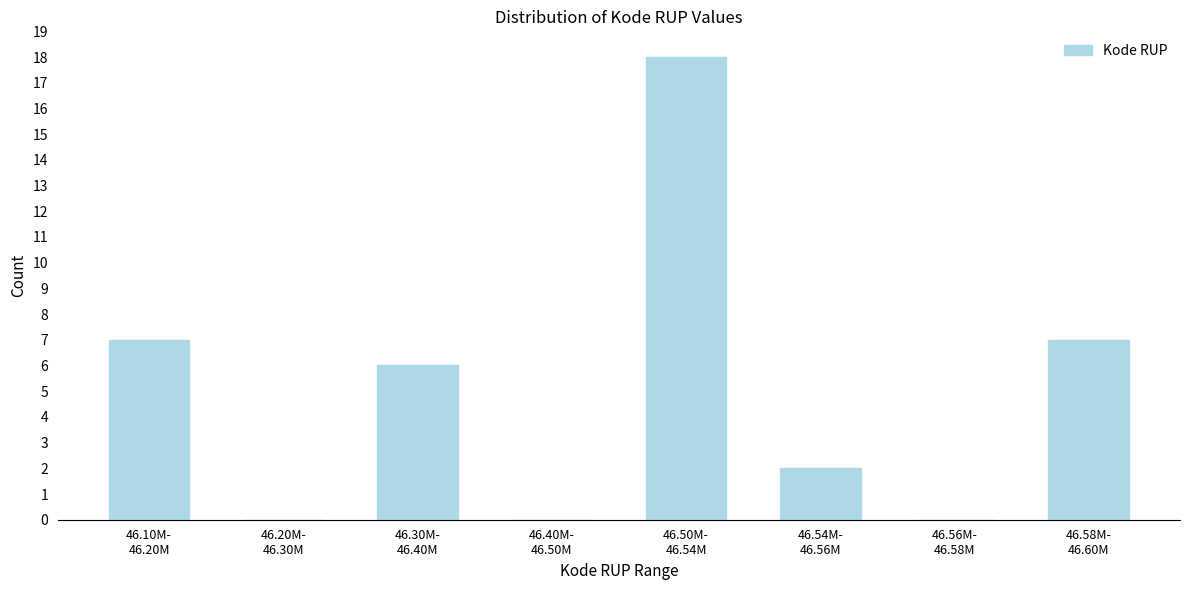

What is the sum of all values?

40